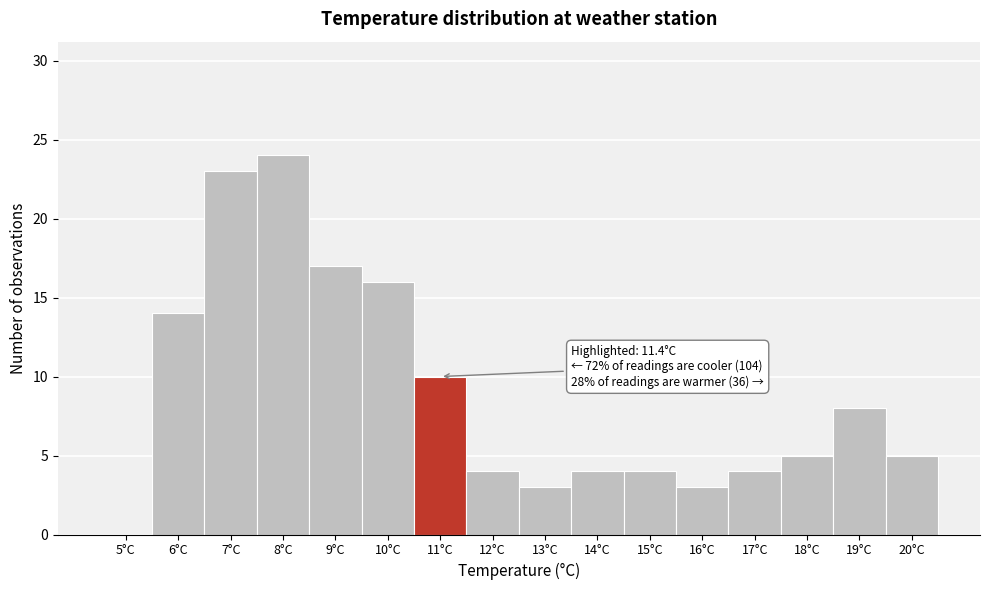

Reading left to right, what are all the values shown in this chart?

5°C=0	6°C=14	7°C=23	8°C=24	9°C=17	10°C=16	11°C=10	12°C=4	13°C=3	14°C=4	15°C=4	16°C=3	17°C=4	18°C=5	19°C=8	20°C=5